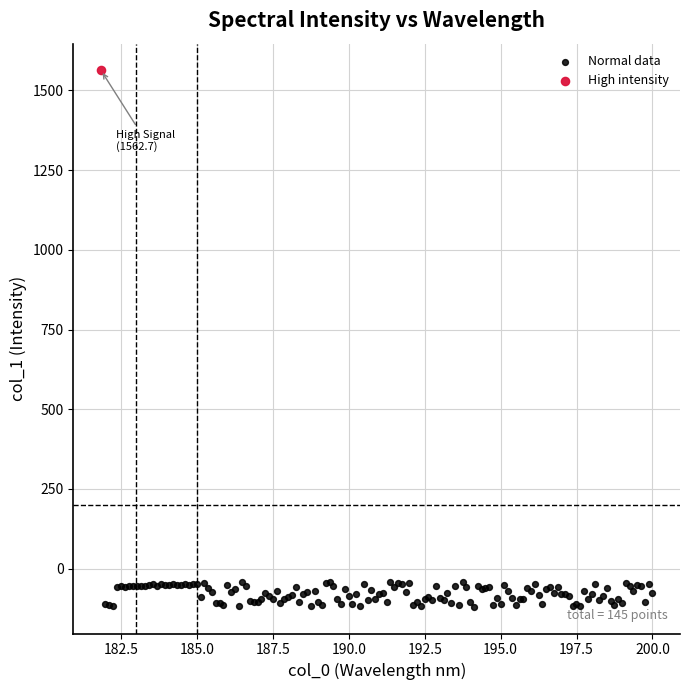

What are all the series names shown in the legend?

Normal data, High intensity